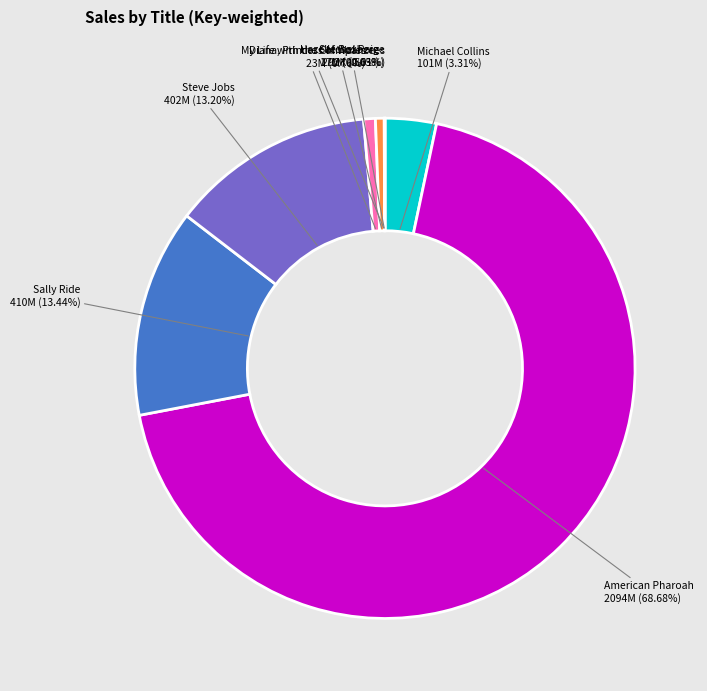

Is there a majority slice in this chart?

Yes